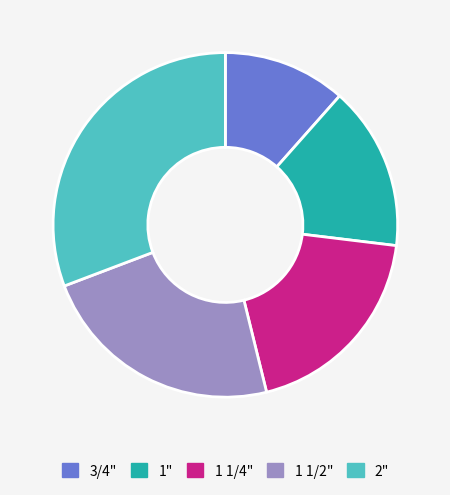

True or false: 1 1/4" accounts for 8% of the total.

False